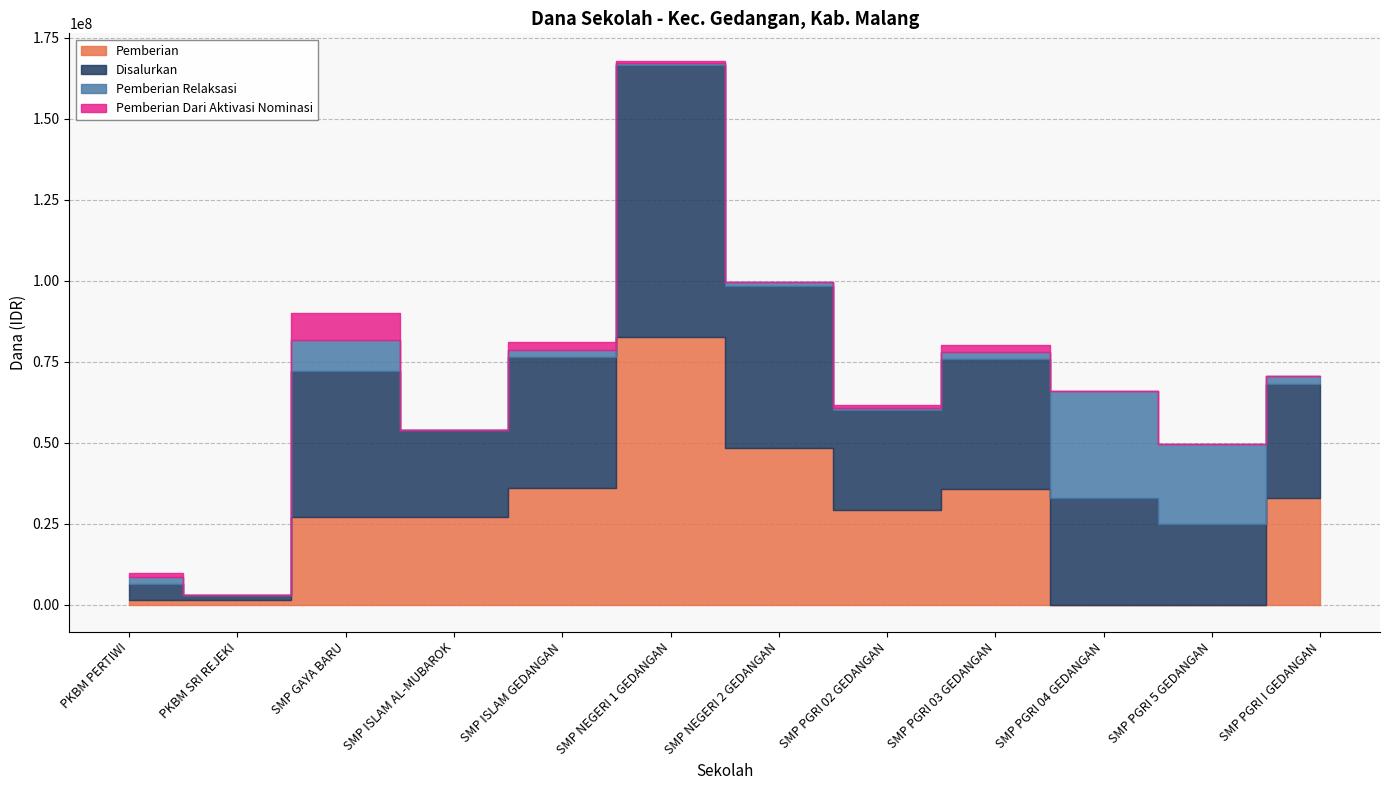

What position from the left is PKBM SRI REJEKI?

2